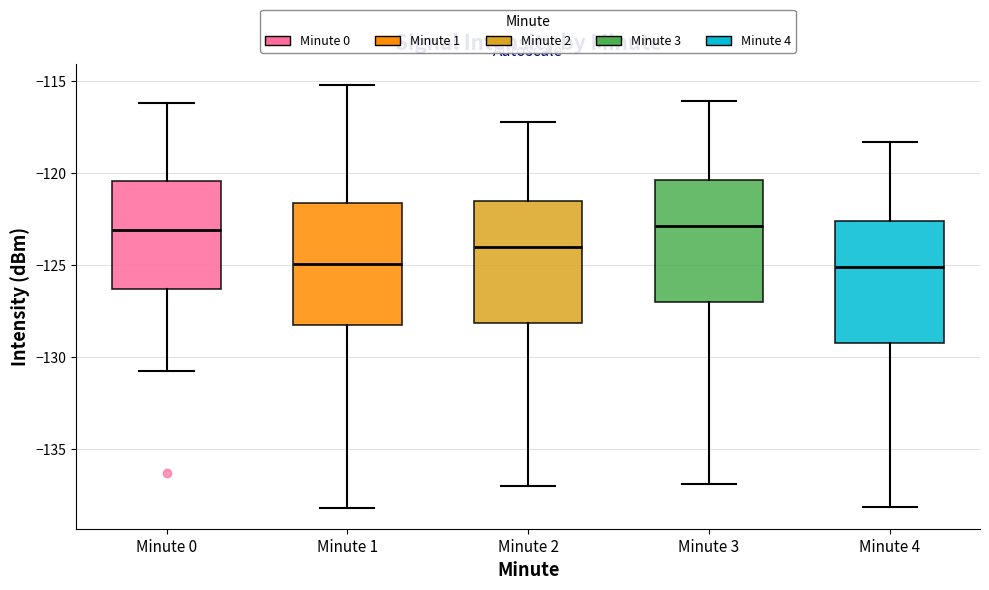

Where does the median line of the box for Minute 2 sit on the y-axis? The values are not printed on the chart, so give them approximately, as read against the axis.

-124.0